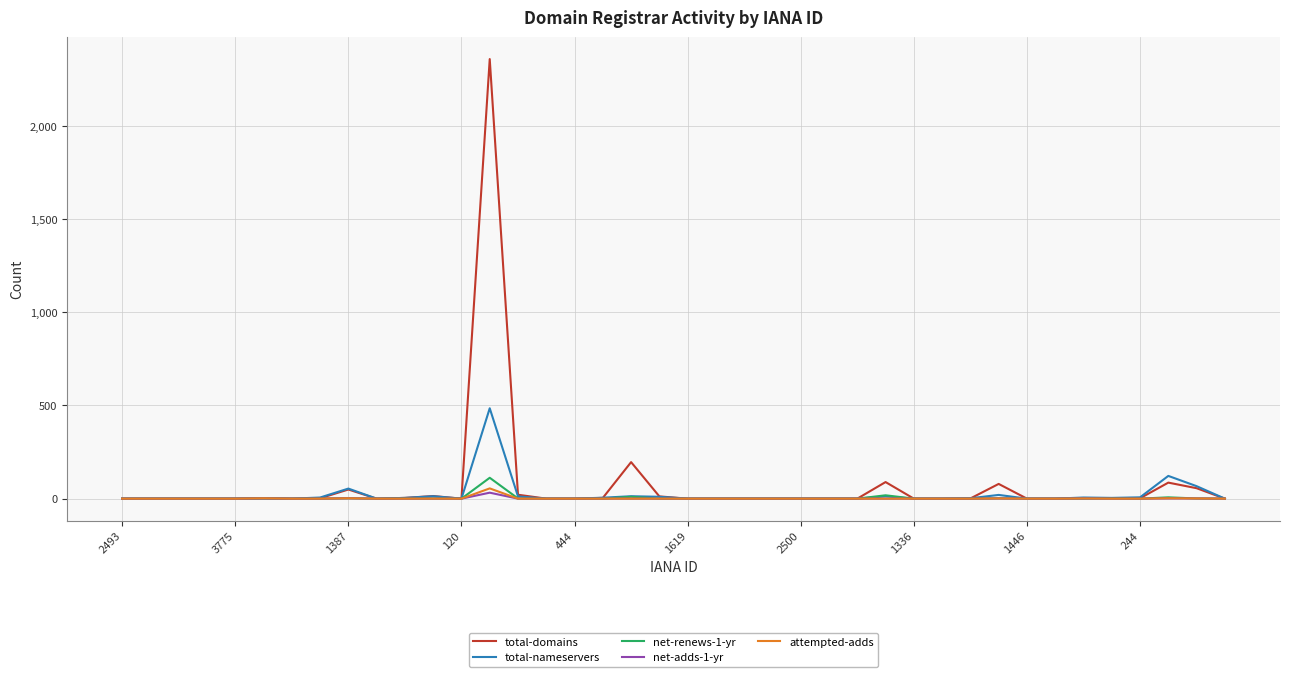

Which series has the largest range (max minus min)?

total-domains